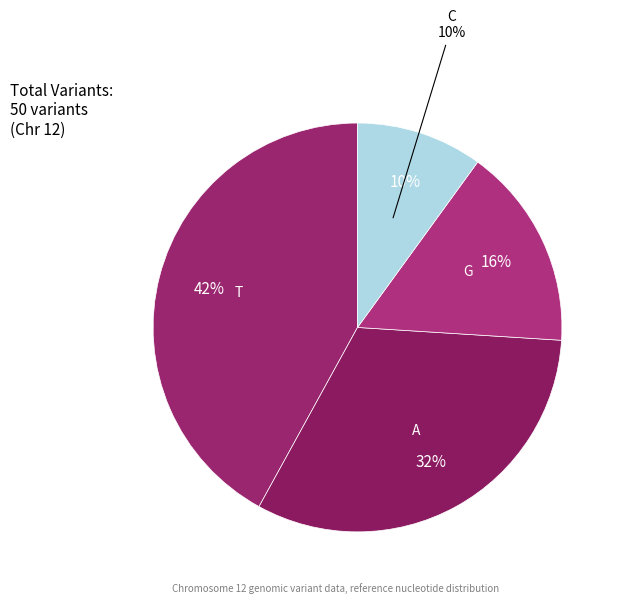

Does any single category account for the majority?

No